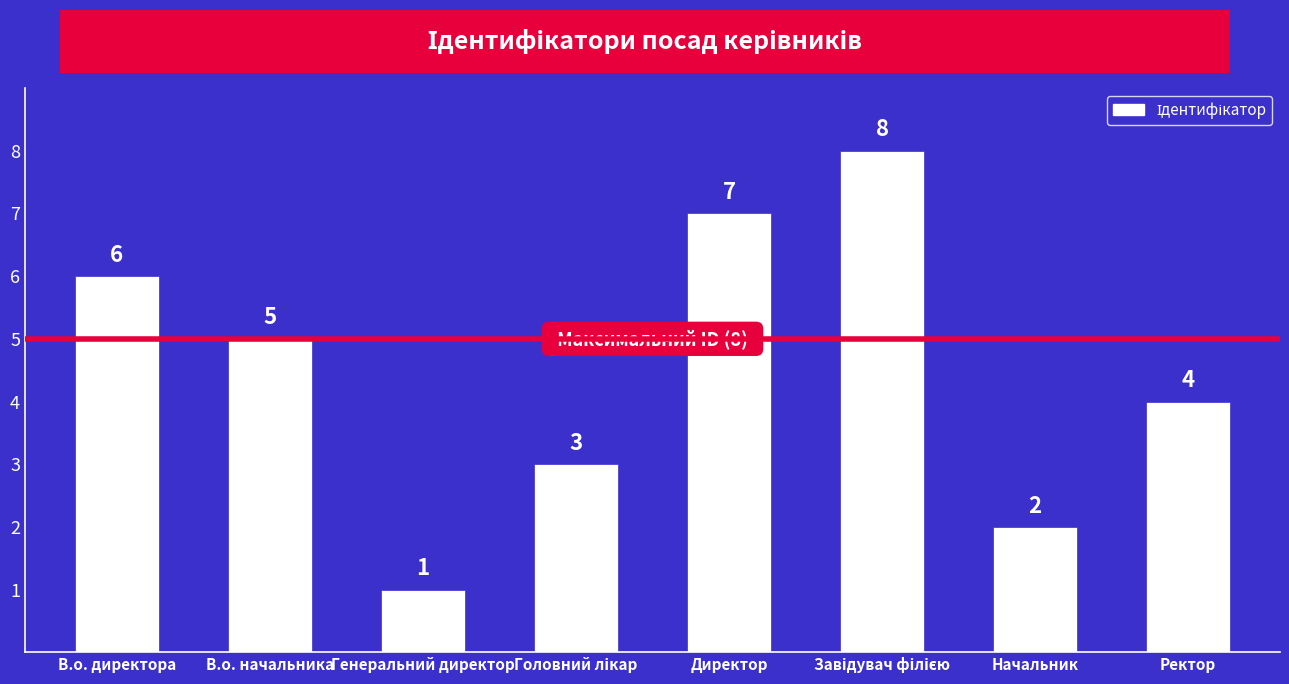

What is the ratio of the value at Ректор to the value at Директор?

0.6